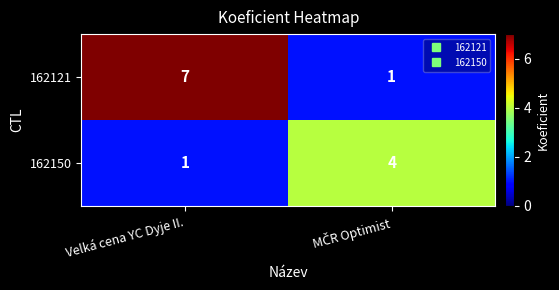

At which category does the chart reach its peak across all series?

Velká cena YC Dyje II.